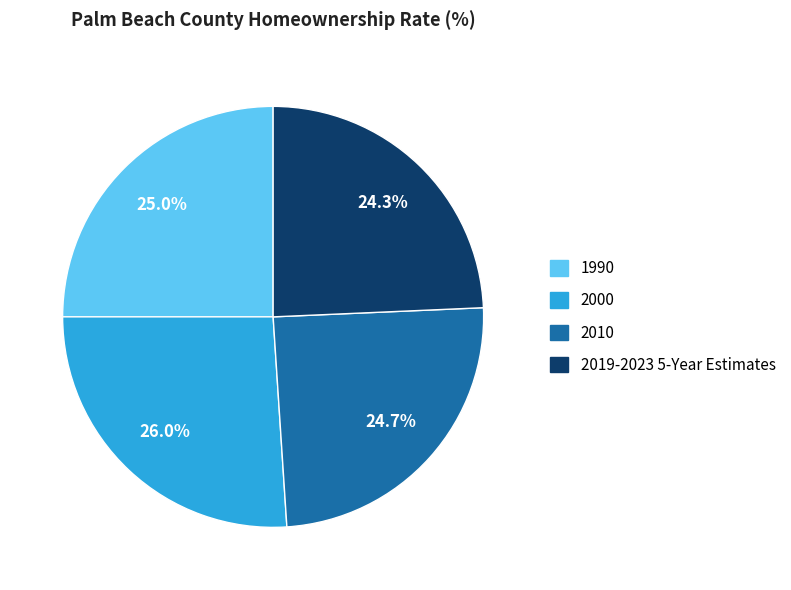

What percentage is the 1990 slice, to the nearest percent?

25%